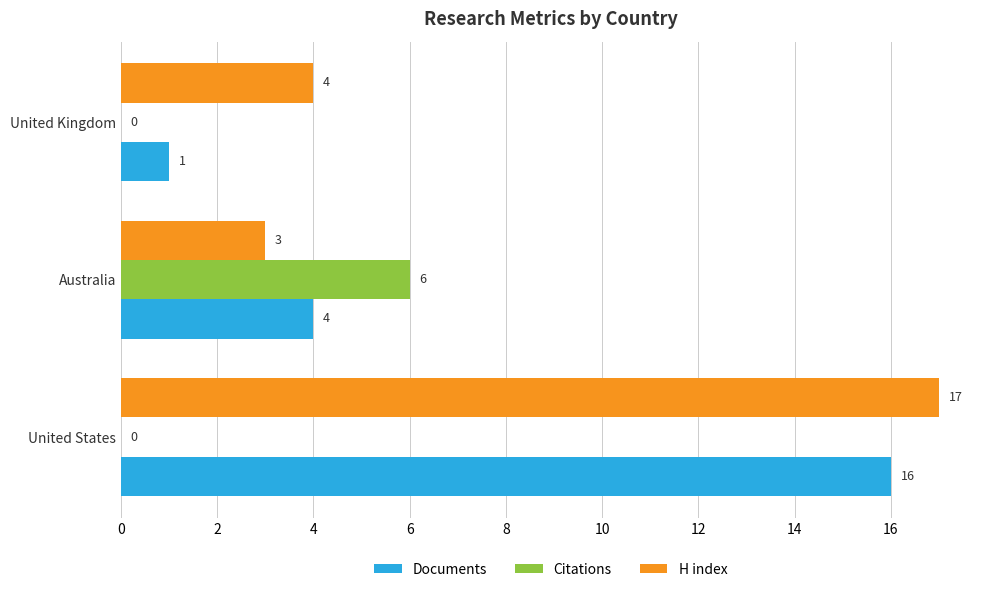

How many Documents values are between 1 and 16?

3